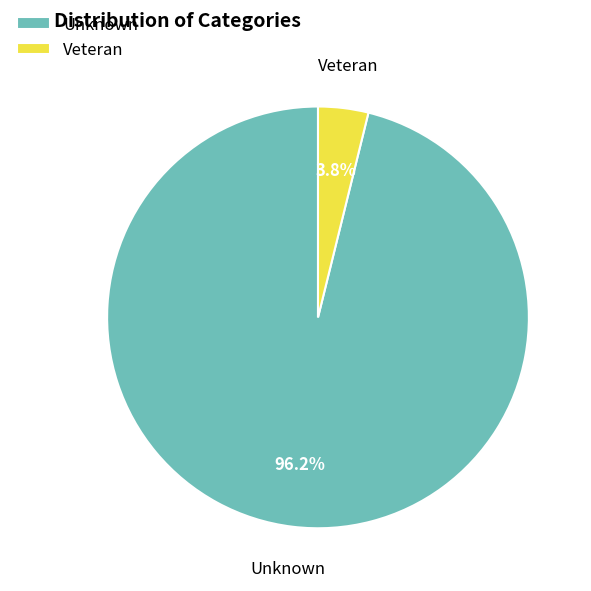

To the nearest percent, what is the difference between the largest and smallest slice percentages?

92%